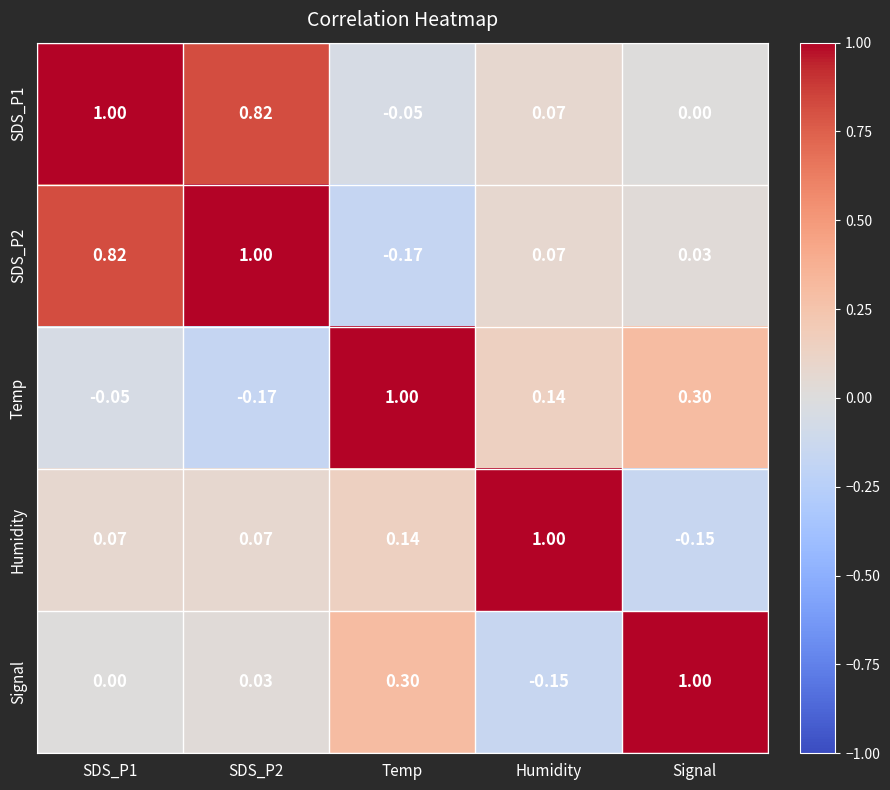

How many data points does each series have?

5